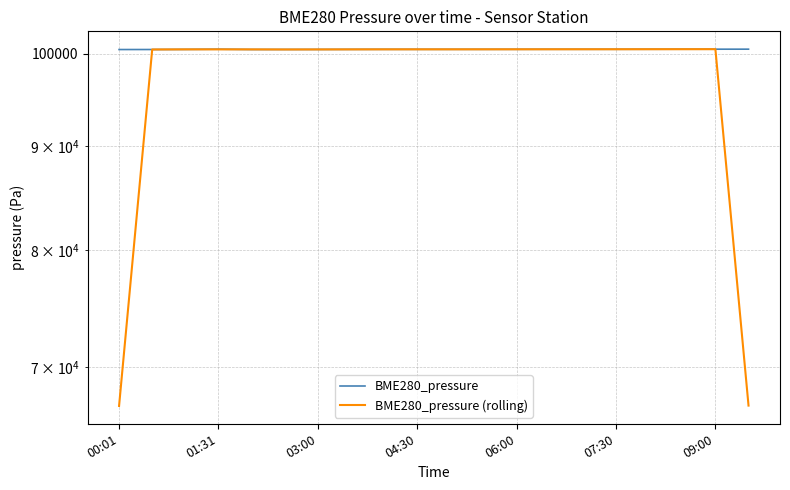

Does the chart have visible grid lines?

Yes